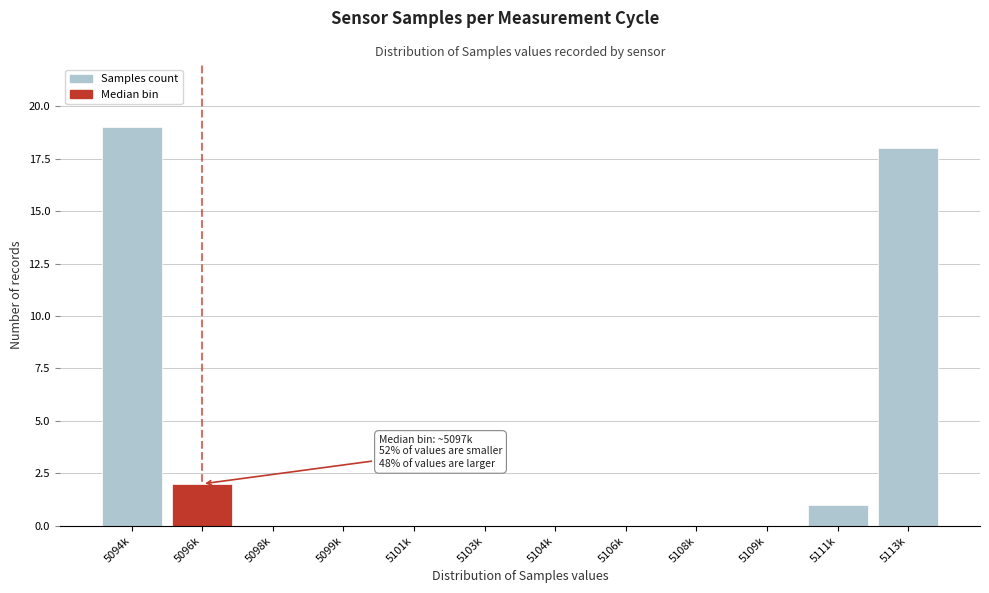

Reading right to left, extract all data points from this chart.

5113k=18	5111k=1	5109k=0	5108k=0	5106k=0	5104k=0	5103k=0	5101k=0	5099k=0	5098k=0	5096k=2	5094k=19